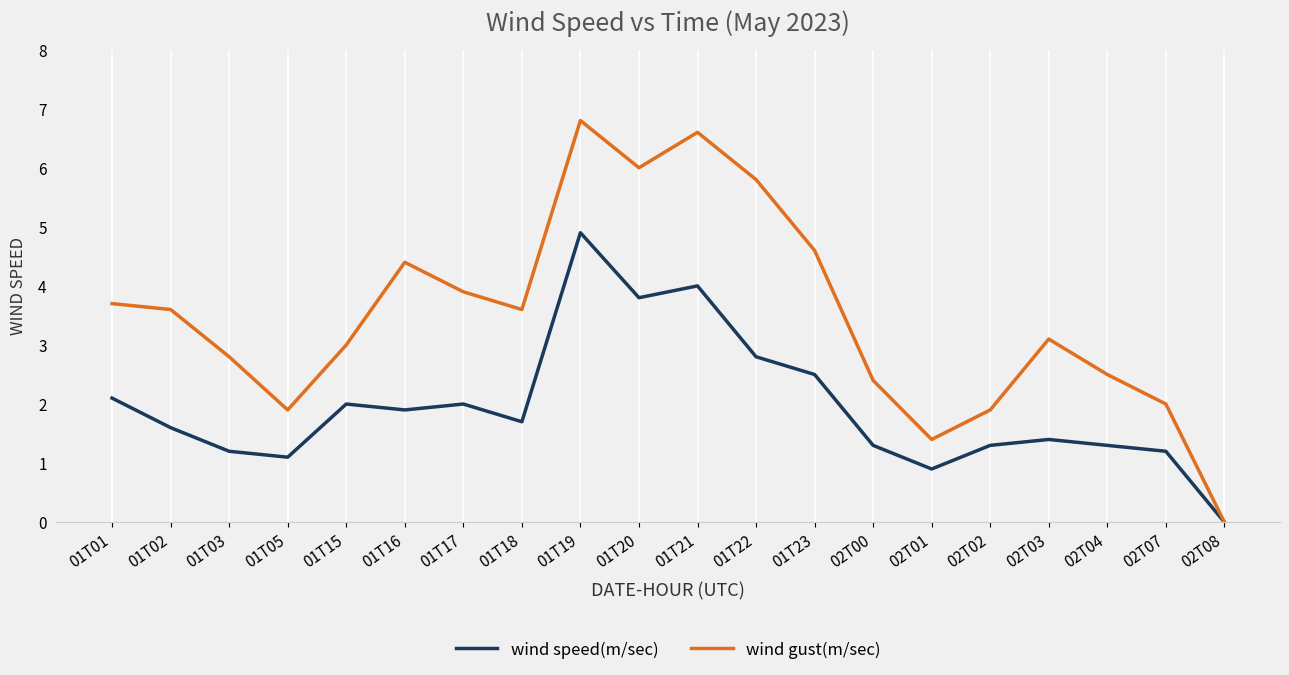

What are all the series names shown in the legend?

wind speed(m/sec), wind gust(m/sec)